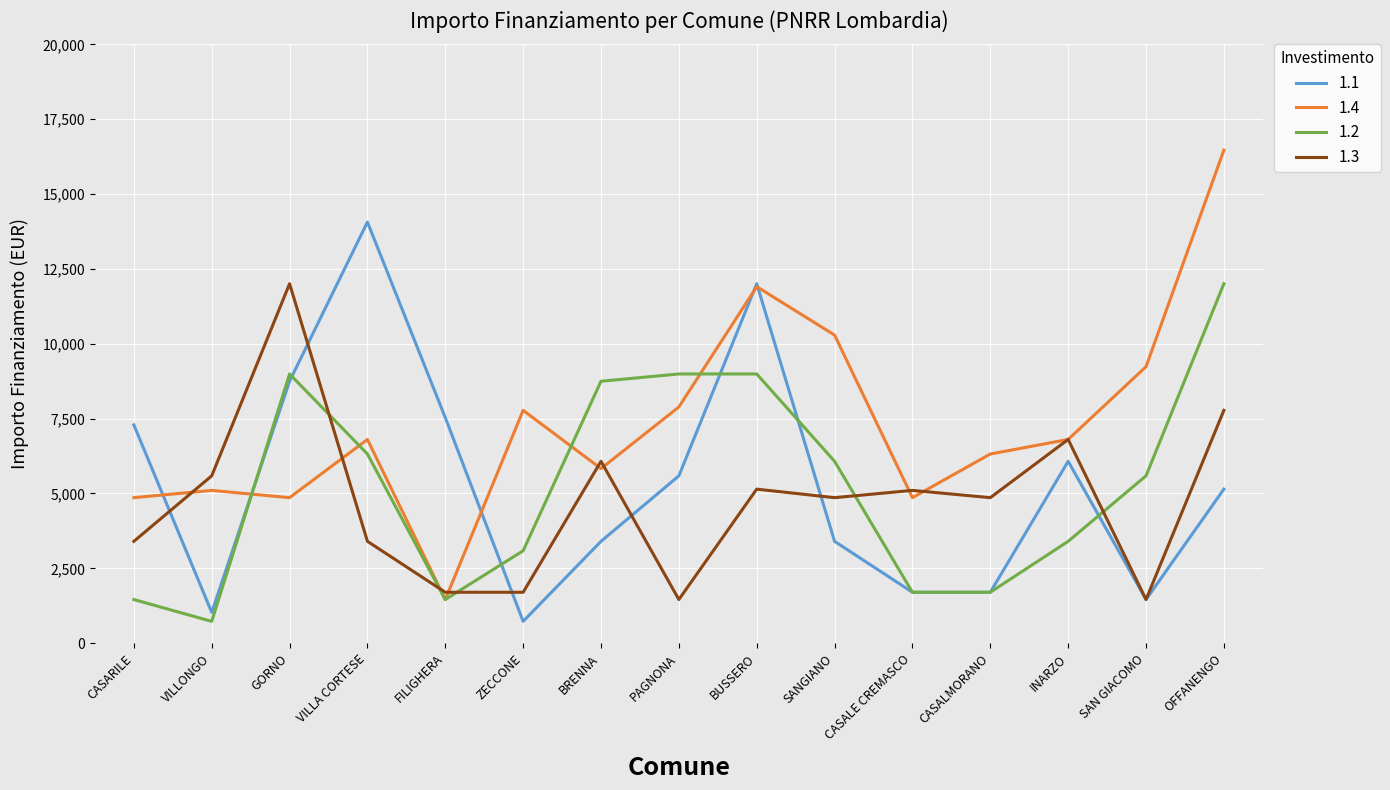

True or false: 1.2 and 1.3 intersect in this chart.

True